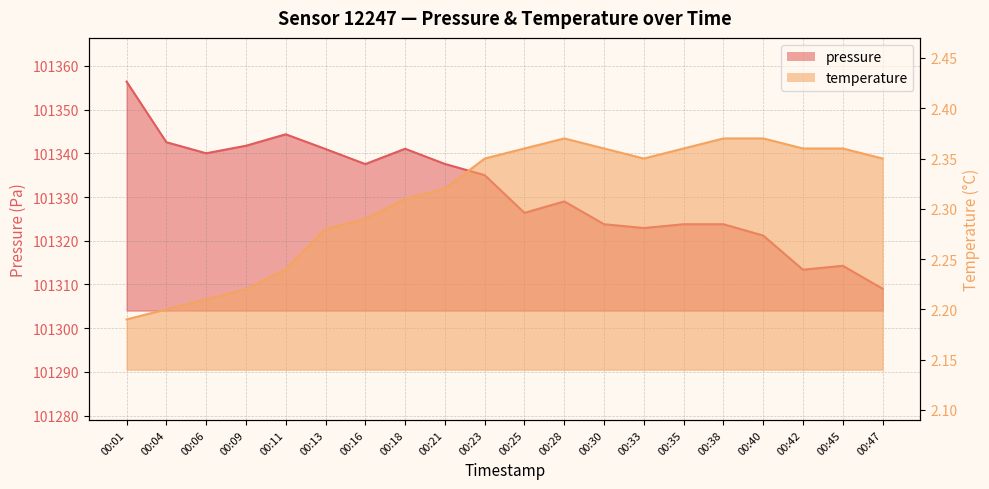

What is the average value of the temperature series?

2.3